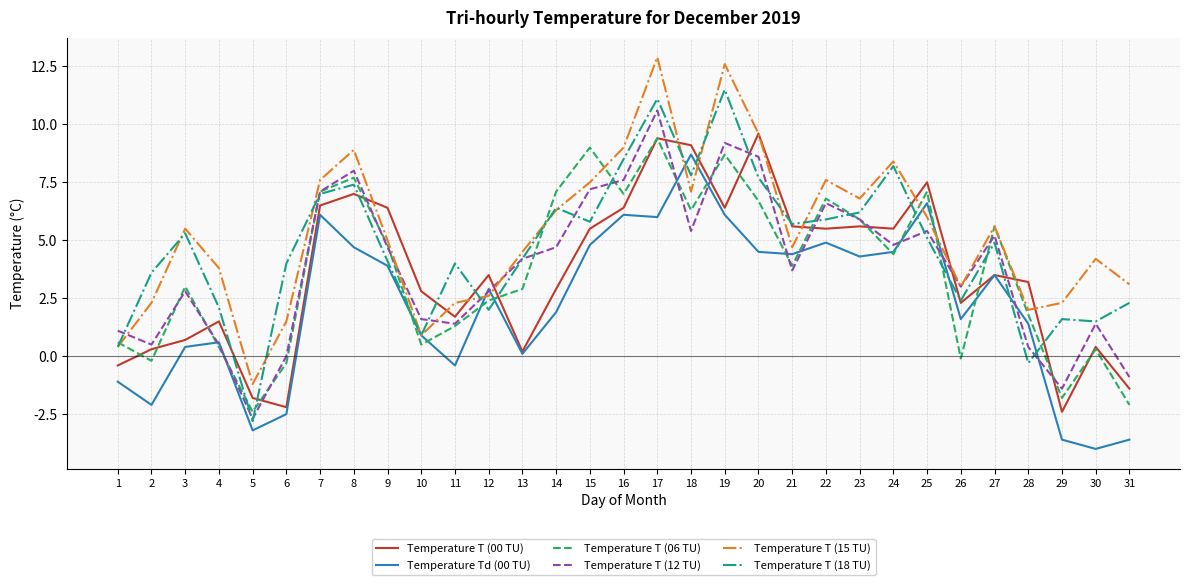

Where is Temperature T (12 TU) nearest to the value 3?

26